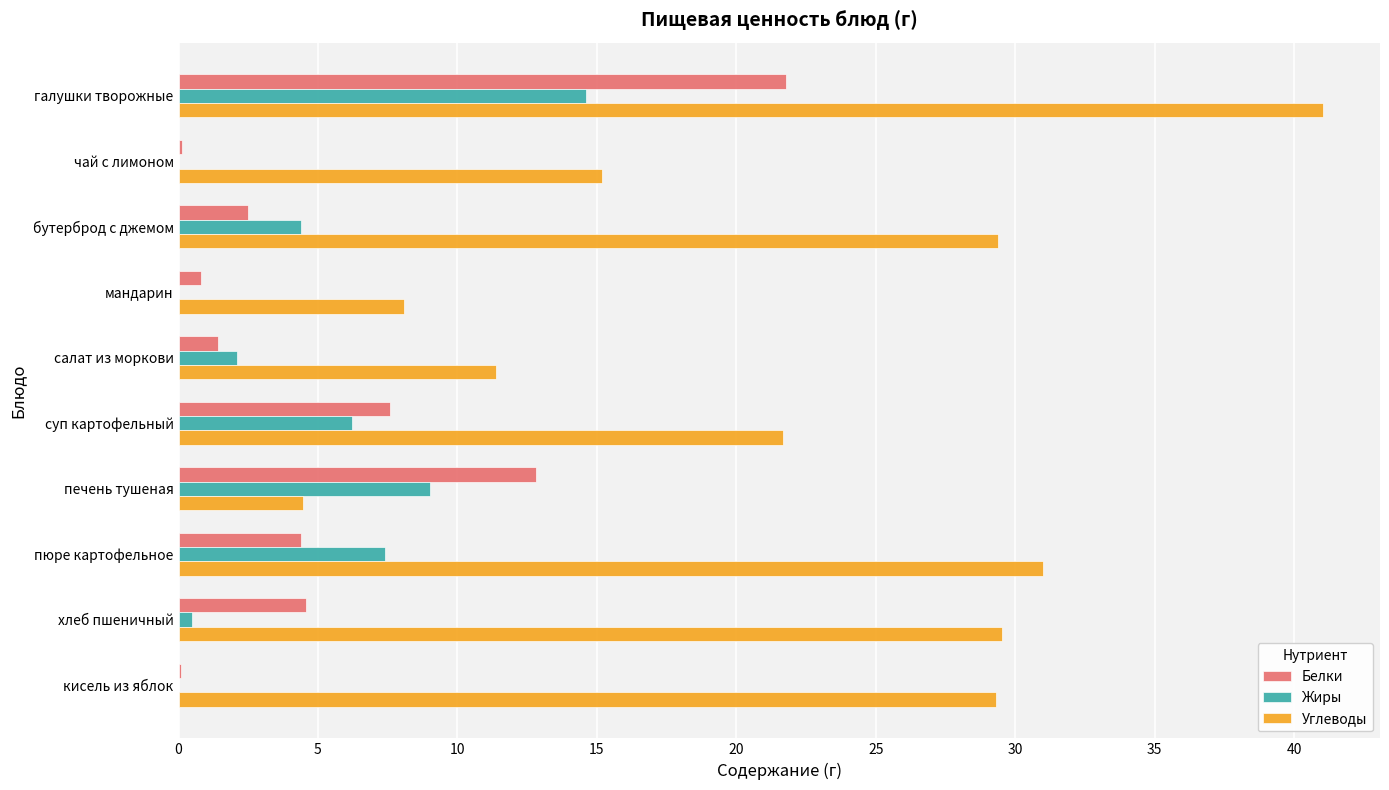

Is the value of Углеводы at бутерброд с джемом greater than the value of Жиры at мандарин?

Yes